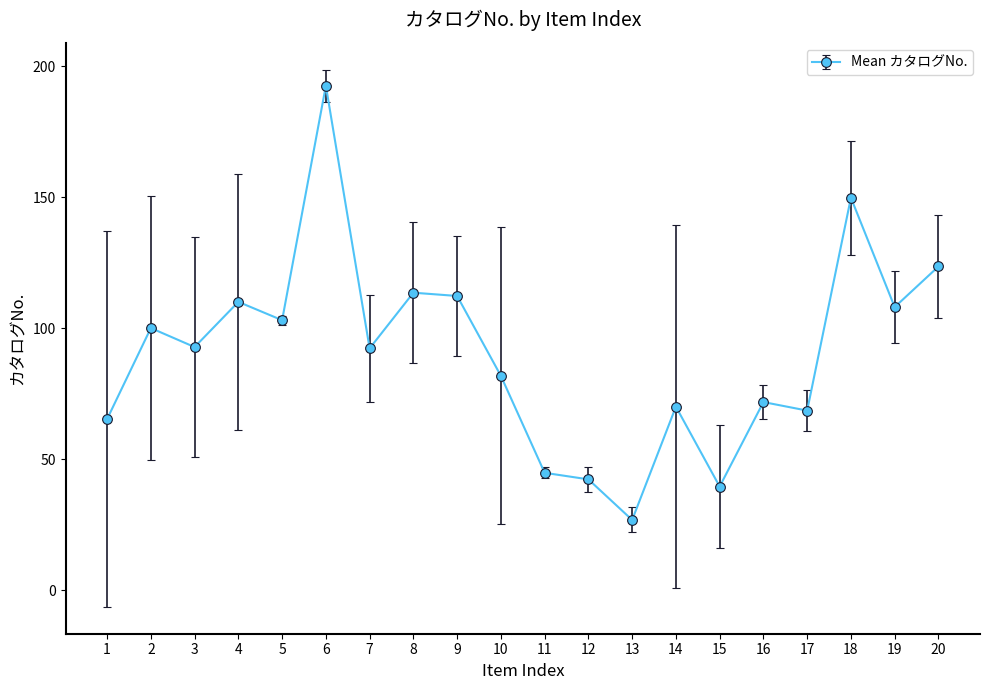

What is the average value?

90.4